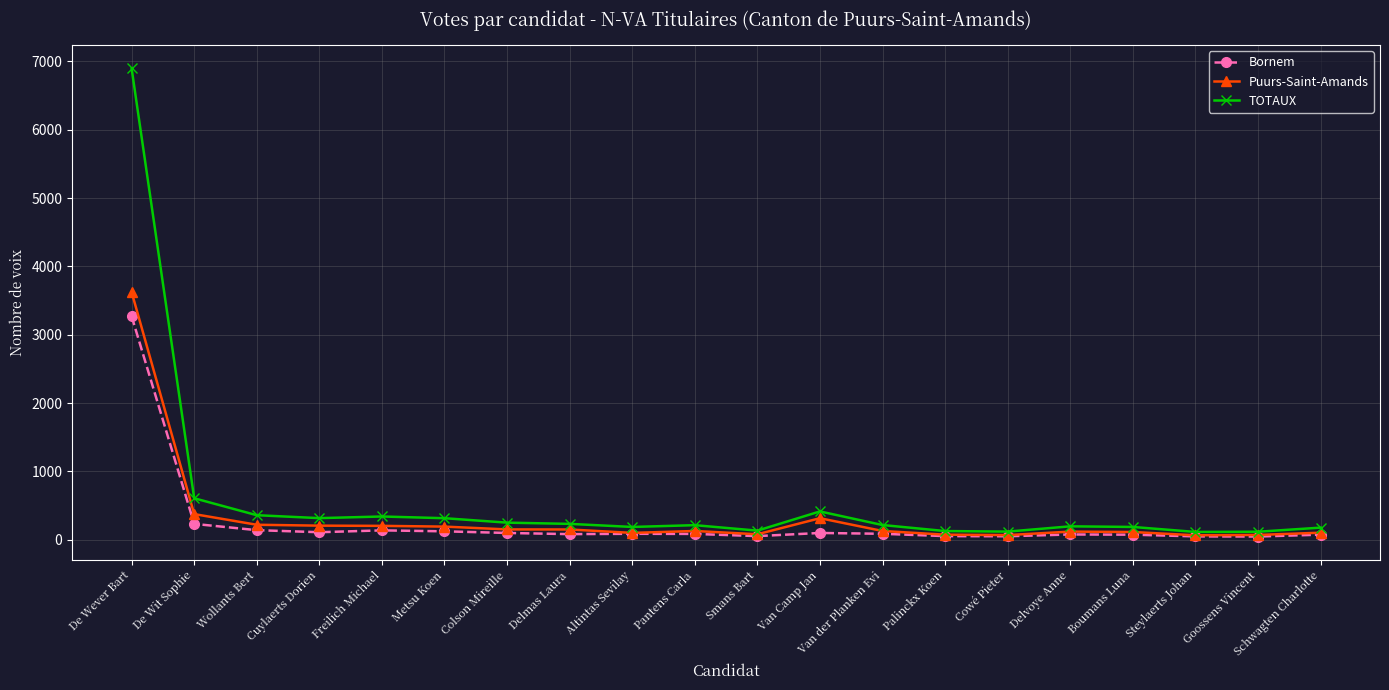

At Metsu Koen, list the series in order from largest to smallest.

TOTAUX, Puurs-Saint-Amands, Bornem